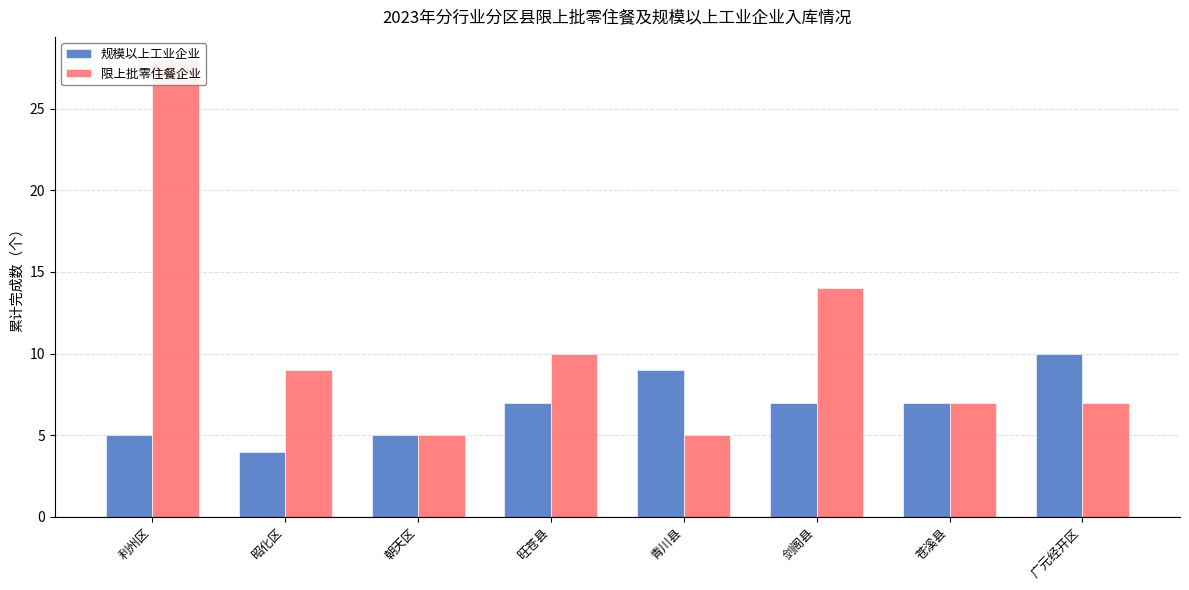

Count the number of categories in the chart.

8